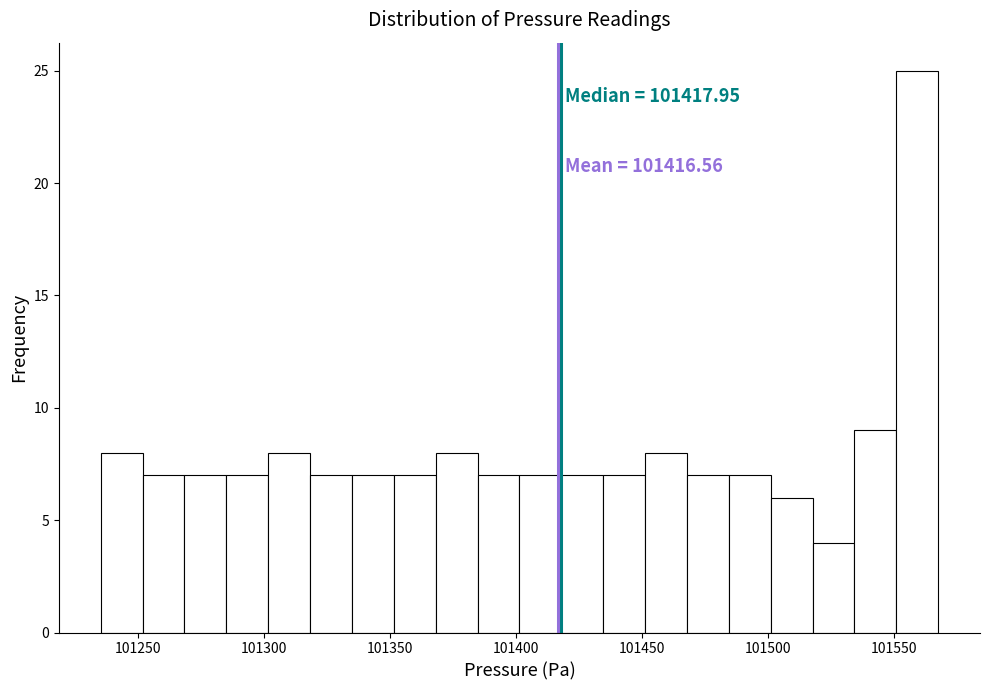

Read against the x-axis, roughly where is the centre of the tallest bar?

101560